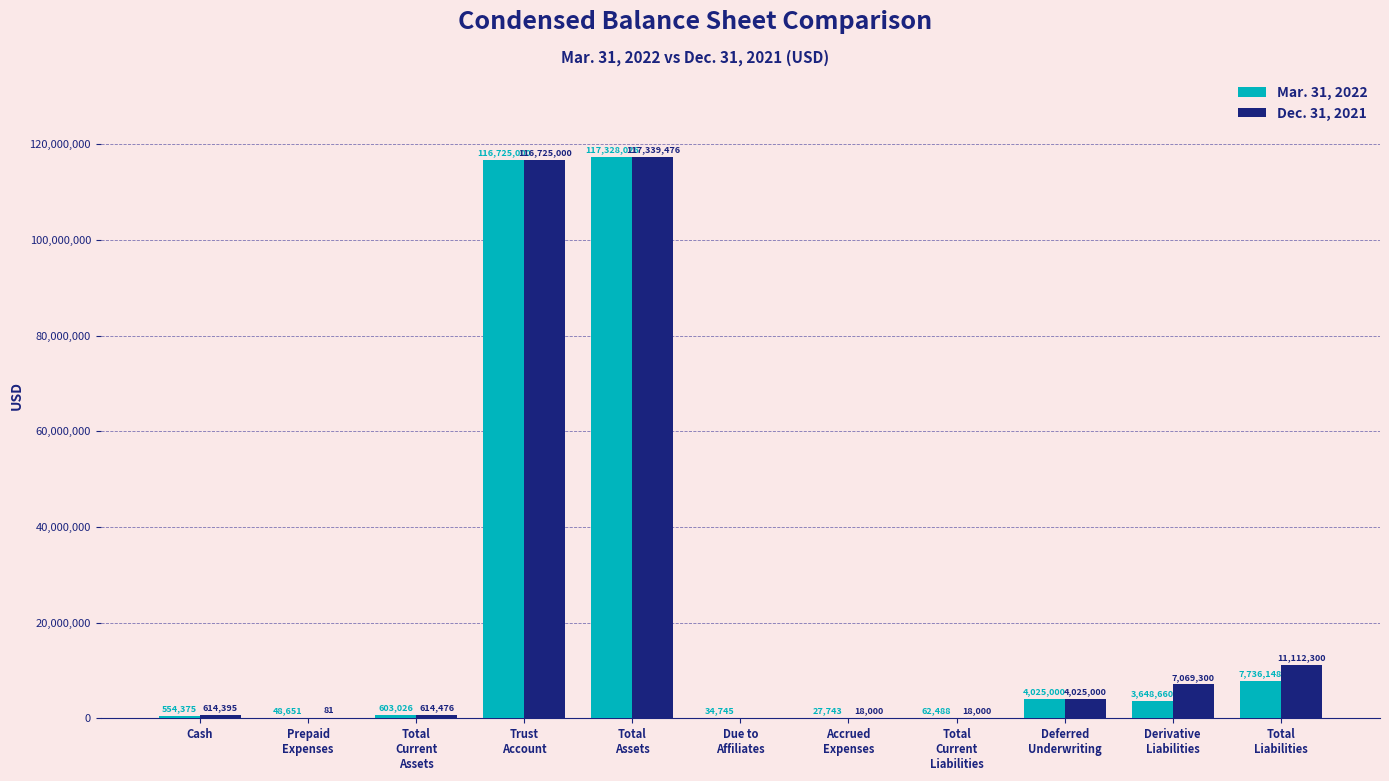

Count the number of categories in the chart.

11